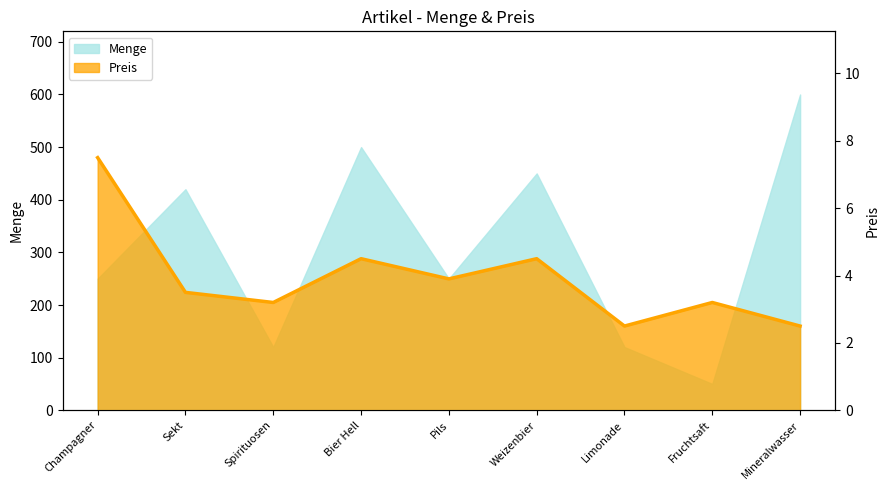

At which category does the chart reach its minimum across all series?

Limonade